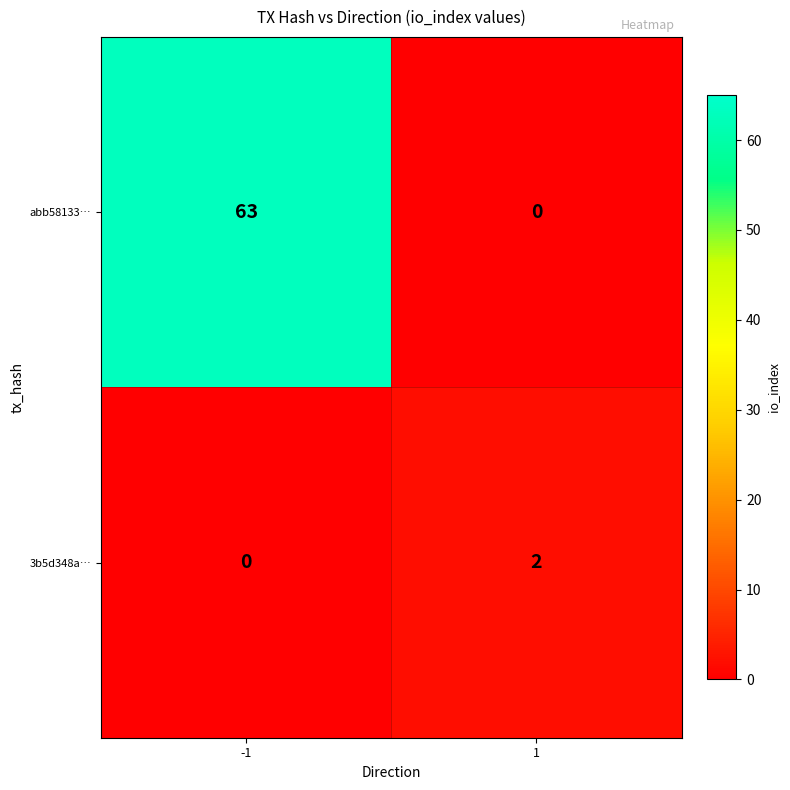

What is the sum of the abb58133… values at -1 and 1?

63